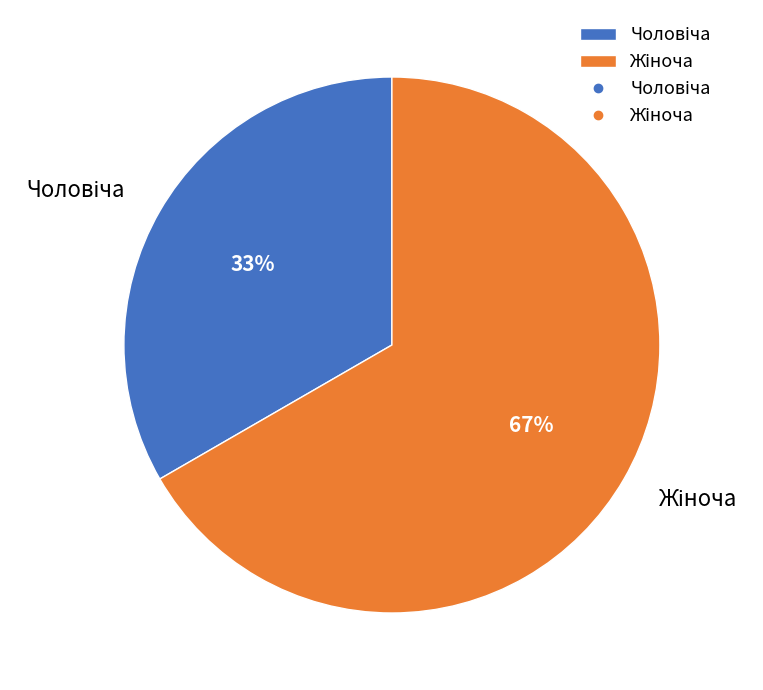

Does any single category account for the majority?

Yes